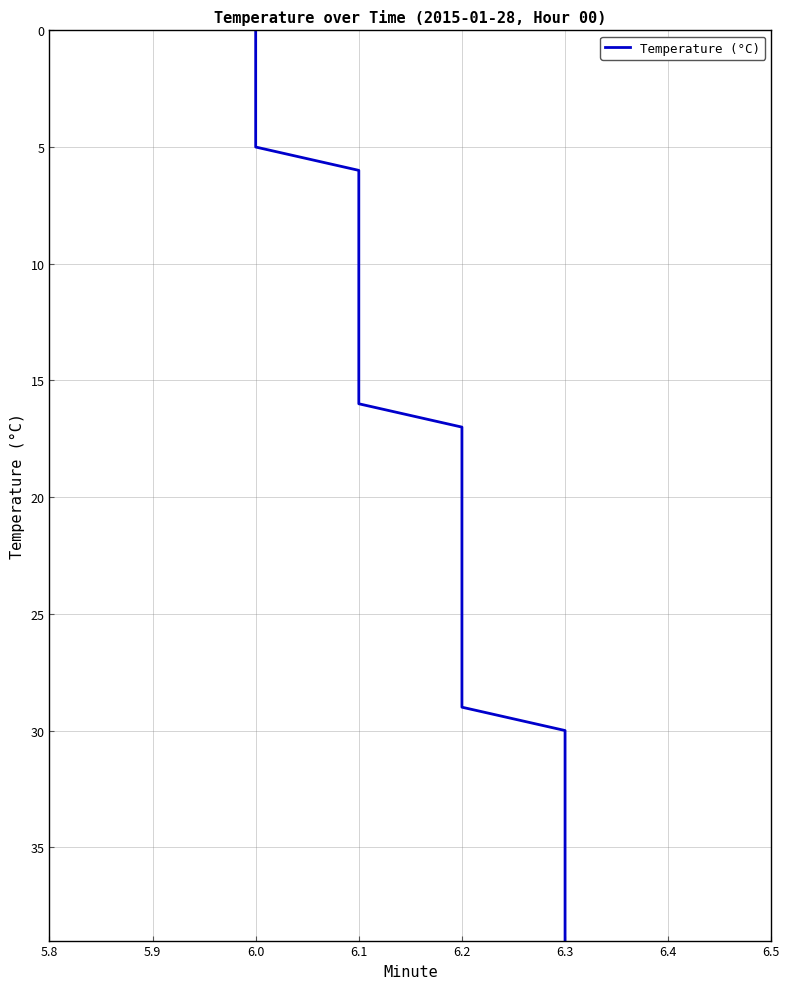

How many lines are shown in the chart?

1